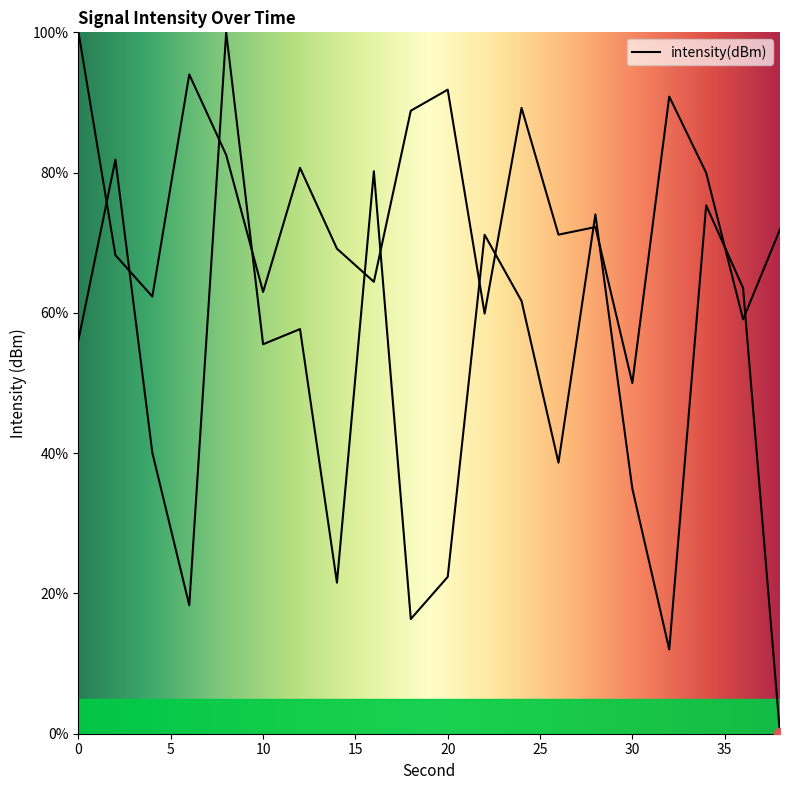

Approximately how many times larger is the value at 14 compared to 6?

1.2